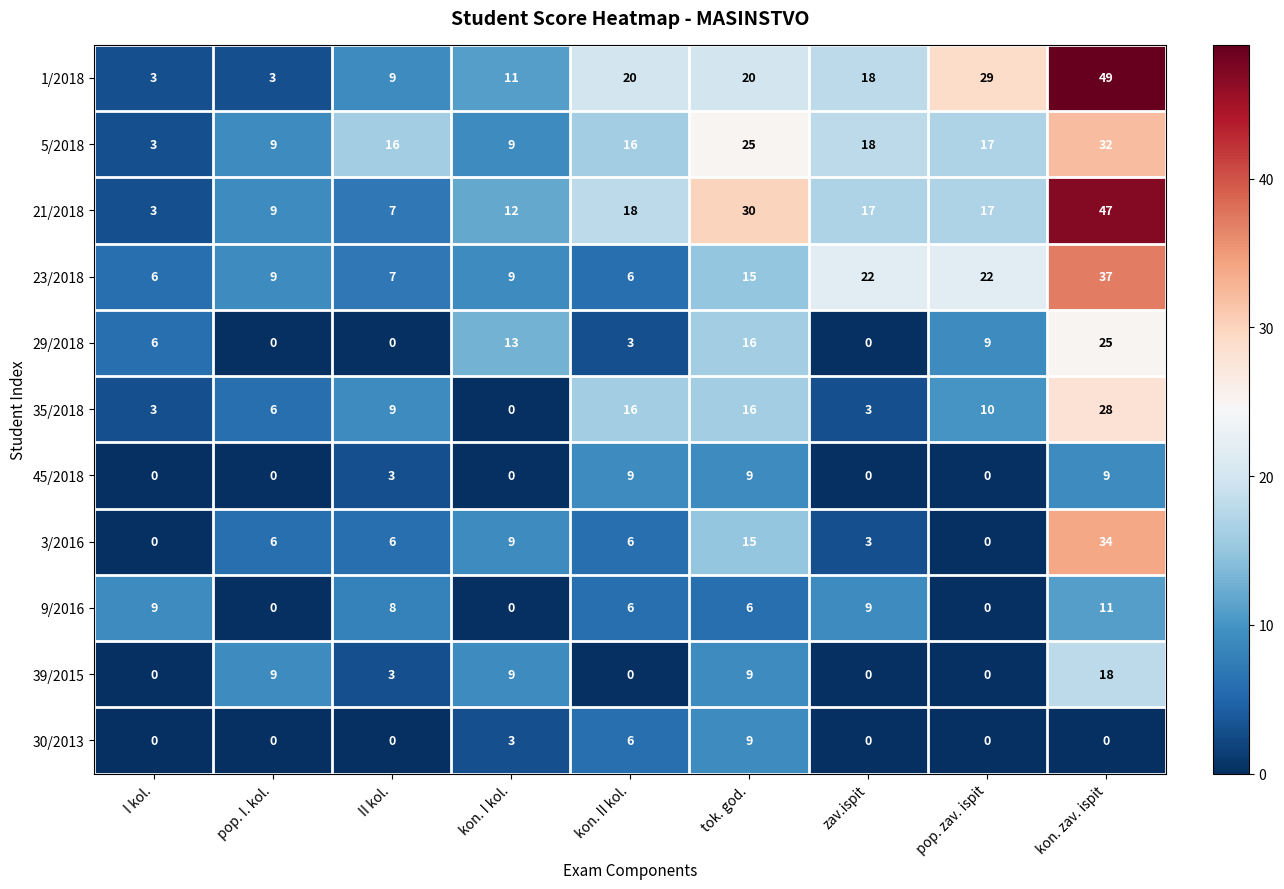

What is the maximum value for 9/2016?

11